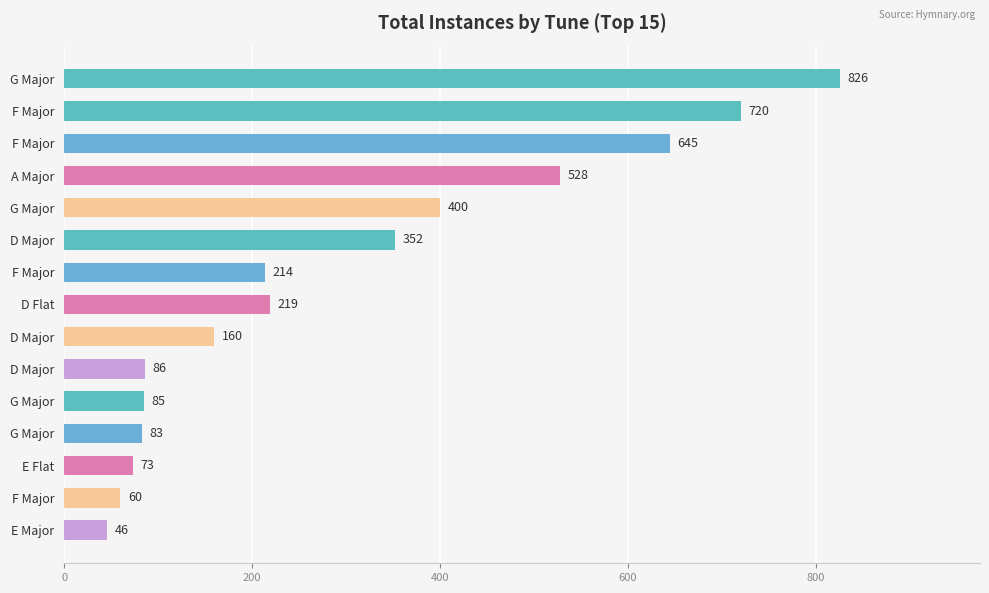

At which category does the chart reach its minimum across all series?

E Major